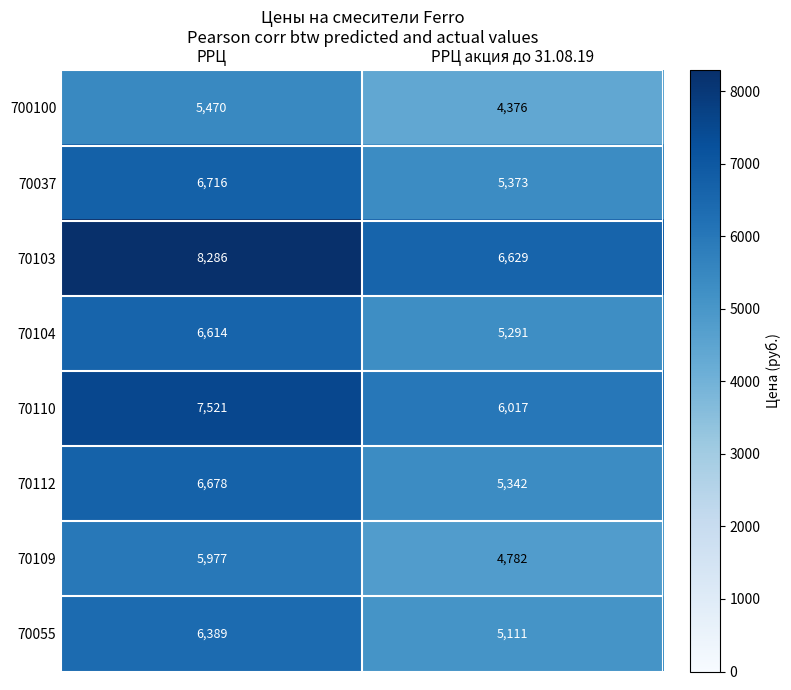

What is the sum of all 70037 values?

12089